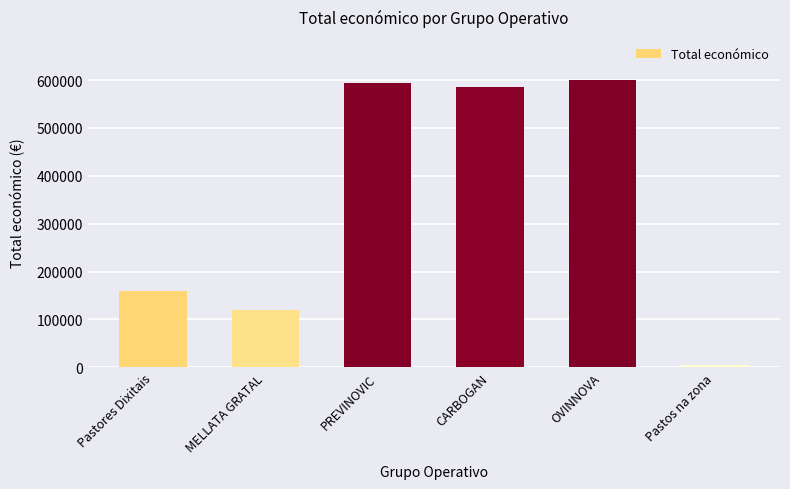

Reading left to right, transcribe all the data shown in this chart.

160226	120000	593715	585914	600000	5000